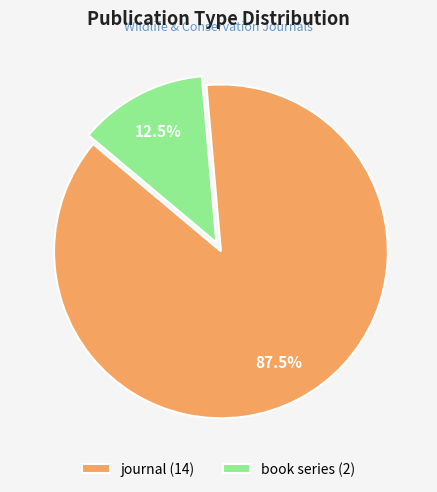

Rank the categories by value from highest to lowest.

journal, book series